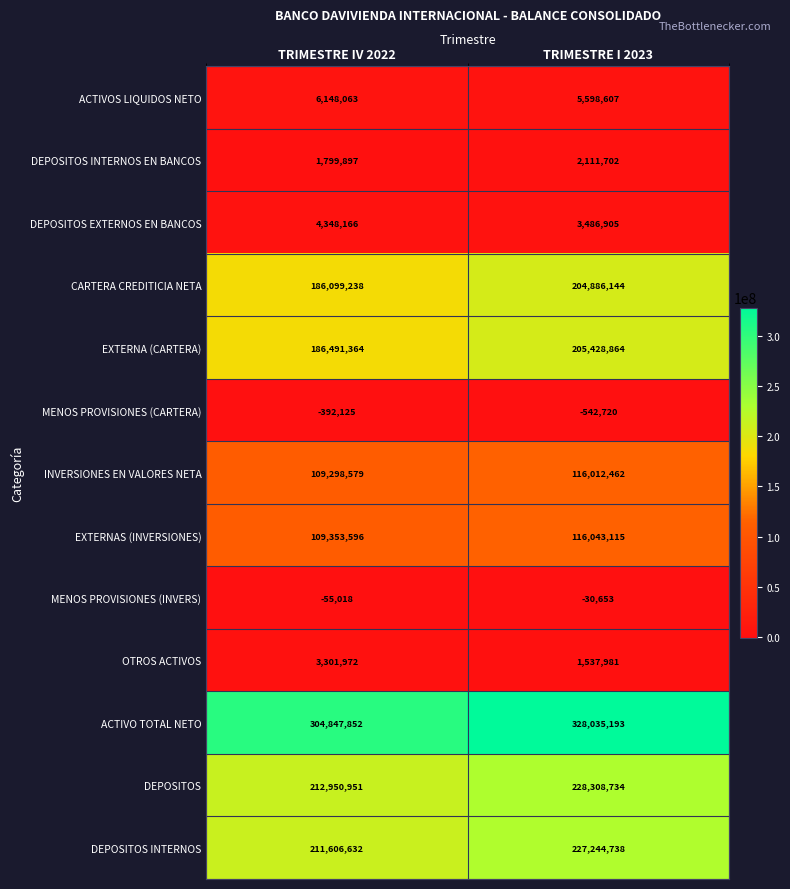

At which category is the sum across all series the highest?

TRIMESTRE I 2023